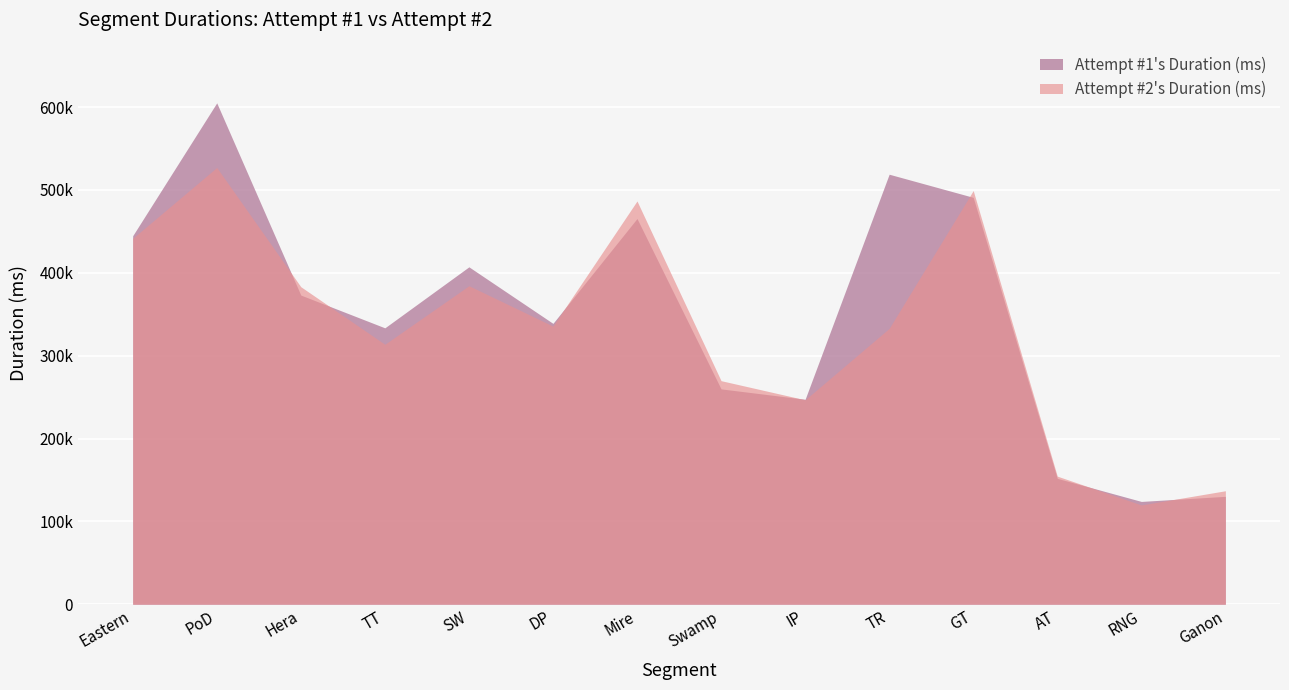

Between GT and Mire, which is larger?

GT